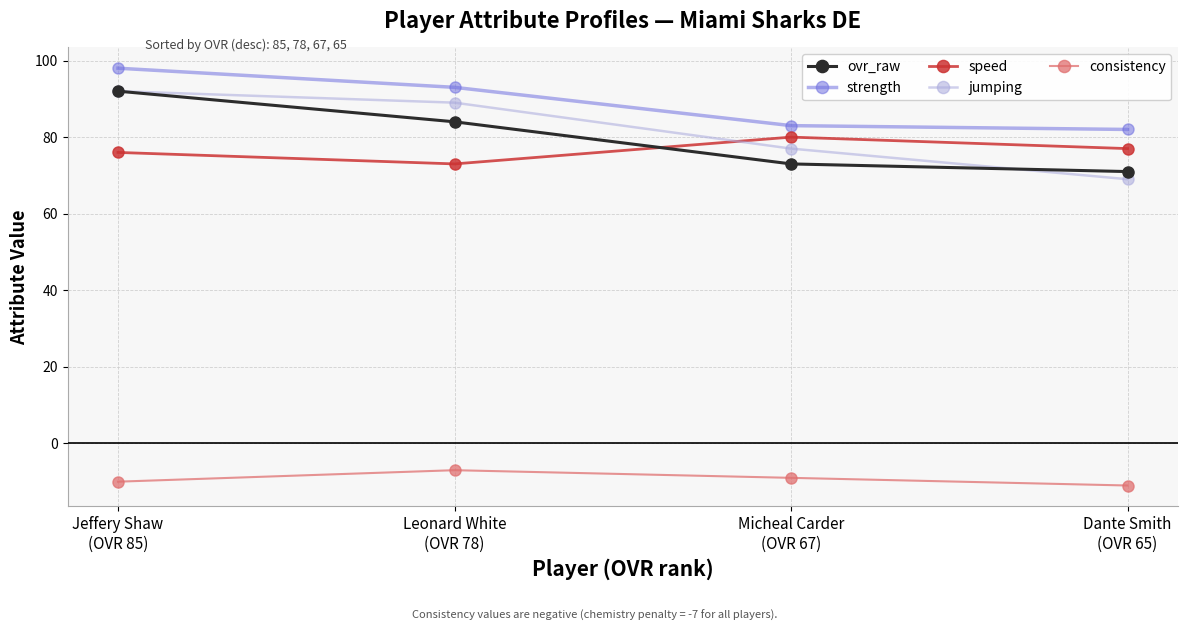

What is the greatest value displayed?

98